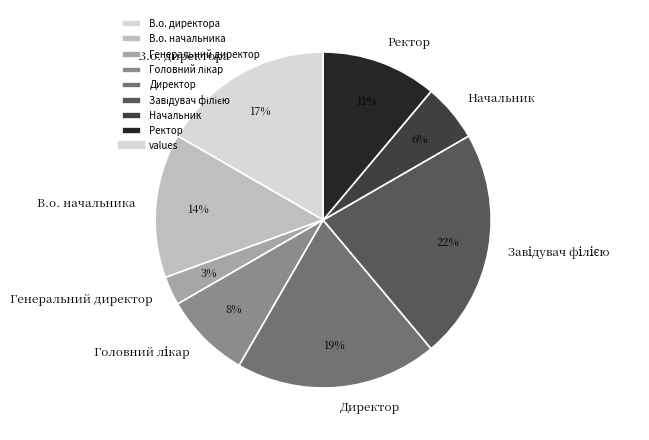

To the nearest percent, what is the difference between the largest and smallest slice percentages?

19%